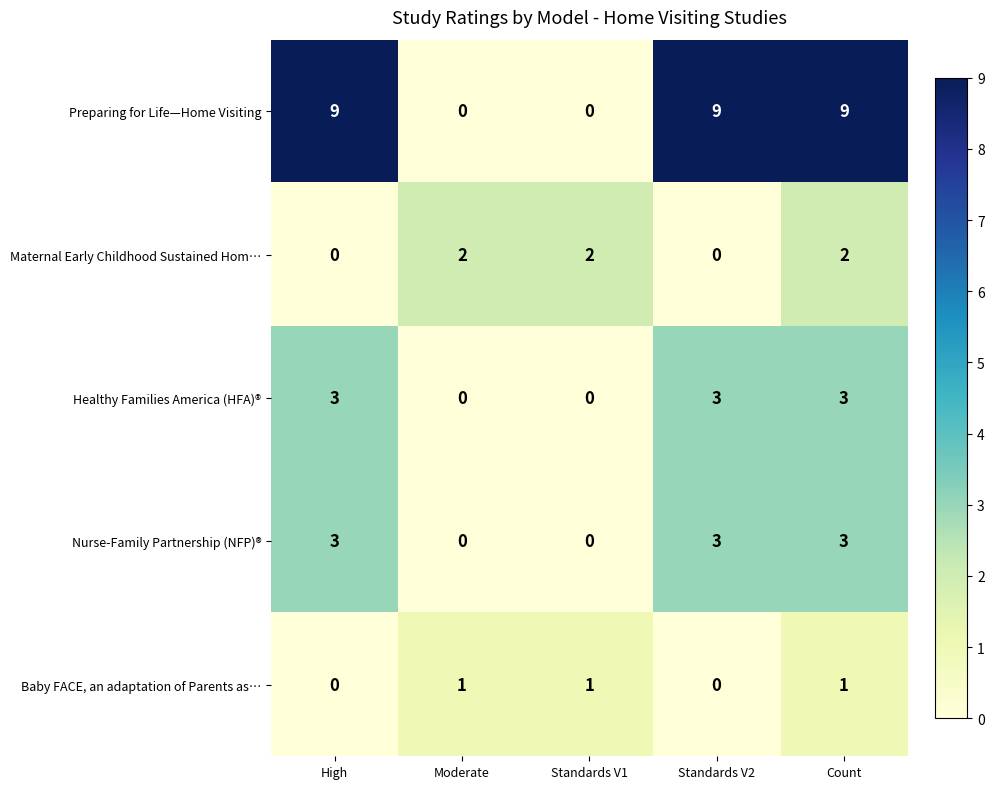

Count the Healthy Families America (HFA)® values in the range 0 to 3.

5